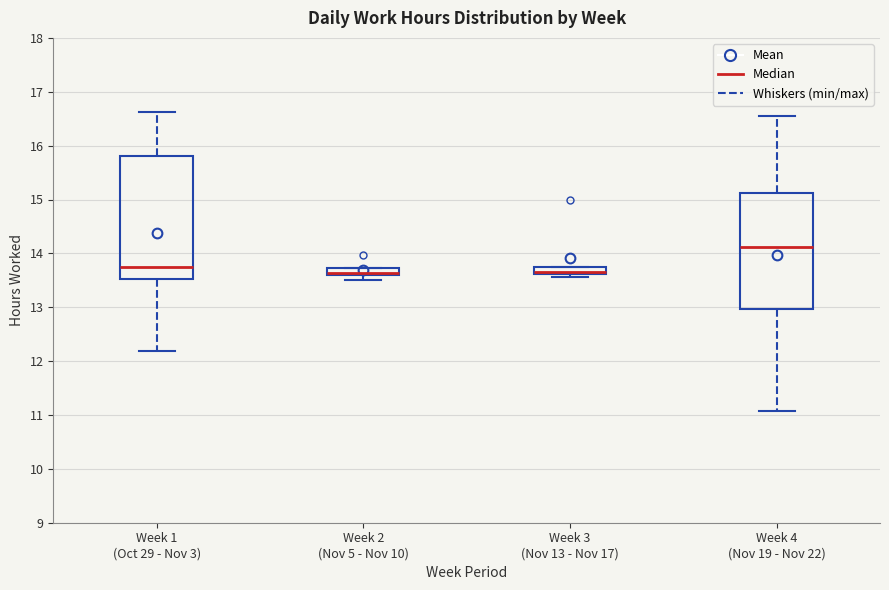

Where is the lower edge of the box for Week 4 (Nov 19 - Nov 22) on the y-axis? The values are not printed on the chart, so give them approximately, as read against the axis.

13.0